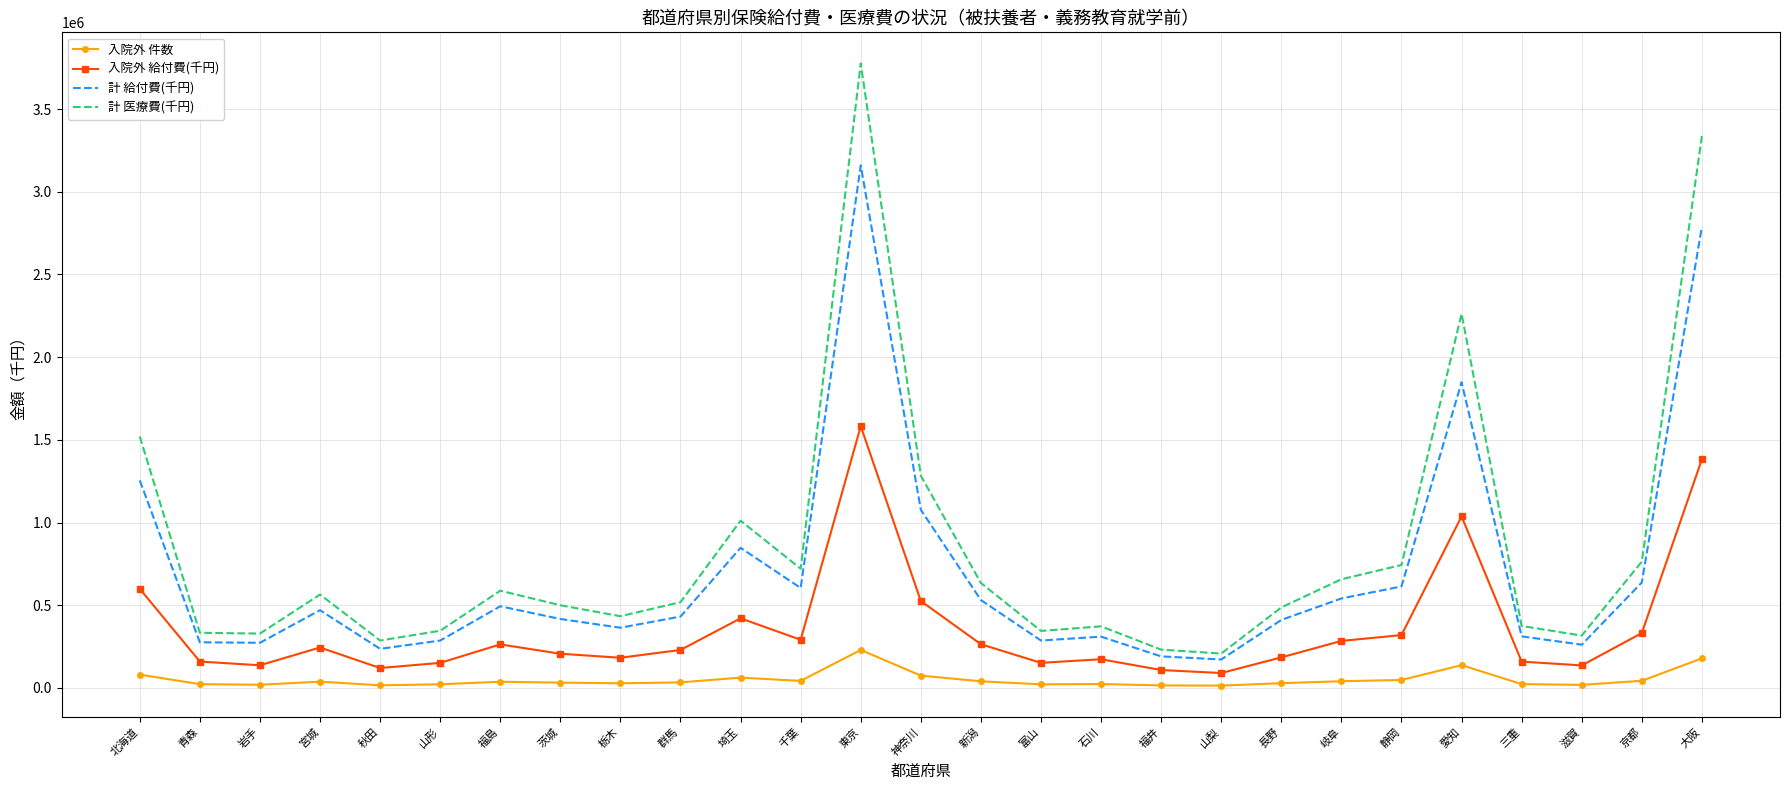

What is the difference between the maximum and minimum values in the 入院外 給付費(千円) series?

1491918.6